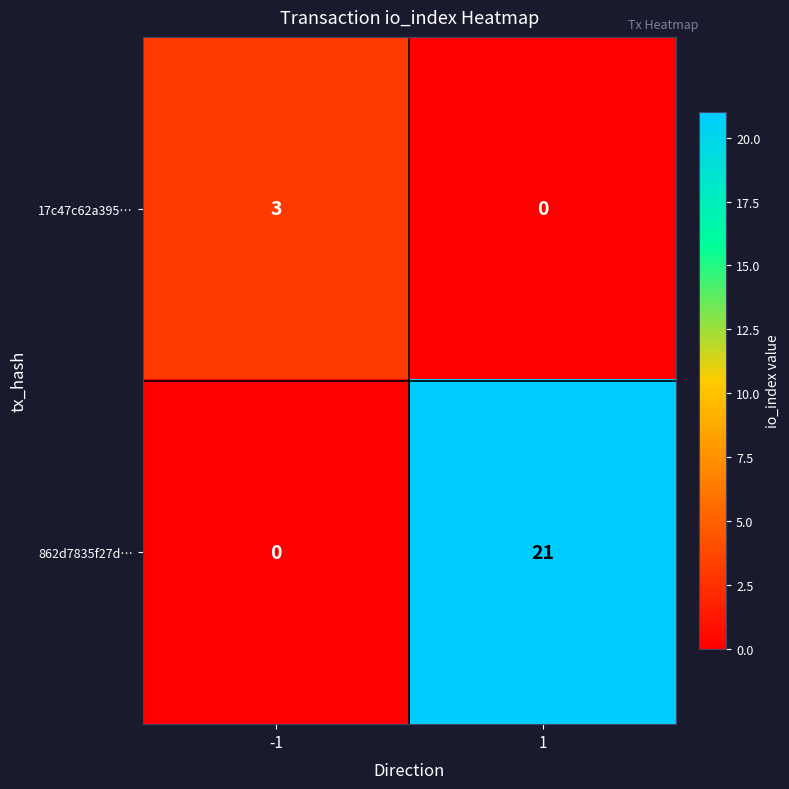

True or false: 17c47c62a395… has a value of 2 at 1.

False